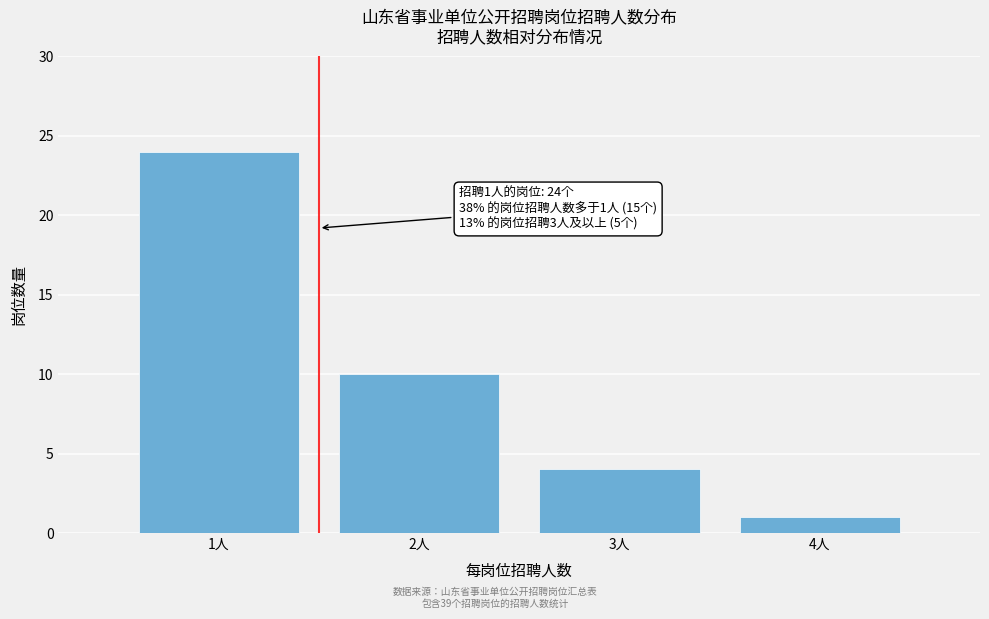

Reading left to right, transcribe all the data shown in this chart.

1人=24	2人=10	3人=4	4人=1